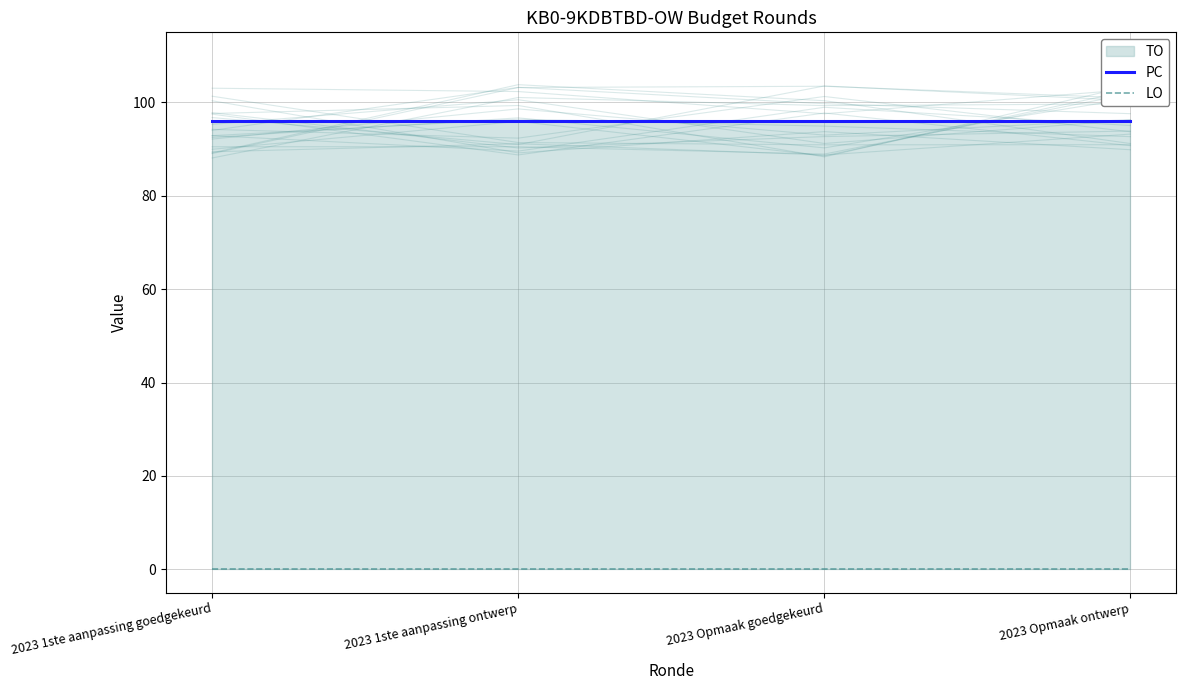

Count the number of categories in the chart.

4